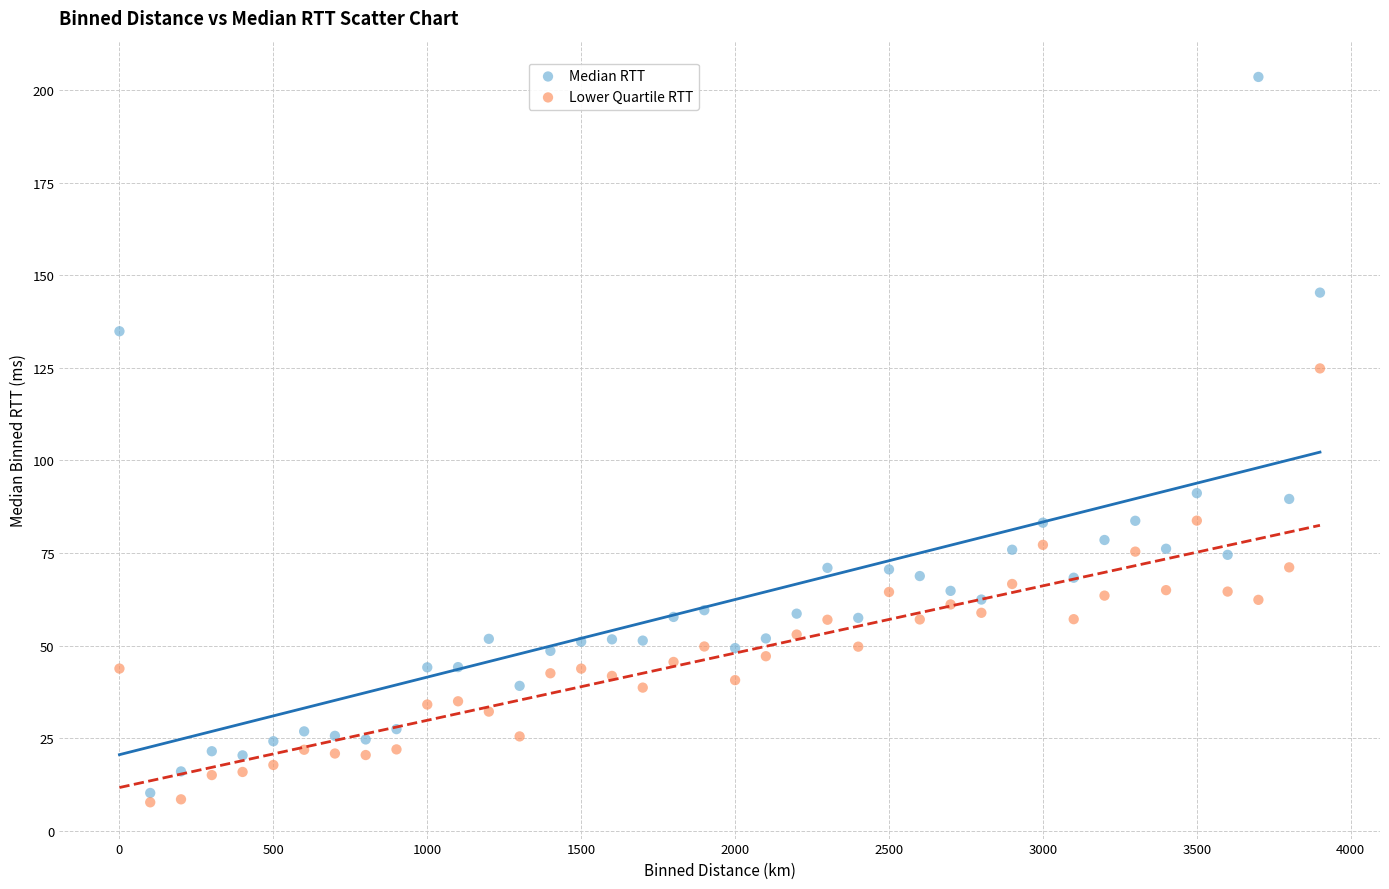

Which series has the largest Y range (max minus min)?

Median RTT